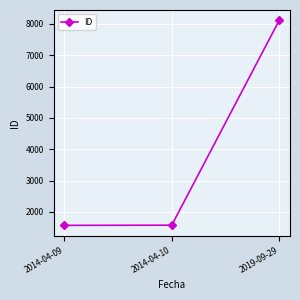

Which has a higher value, 2019-09-29 or 2014-04-10?

2019-09-29